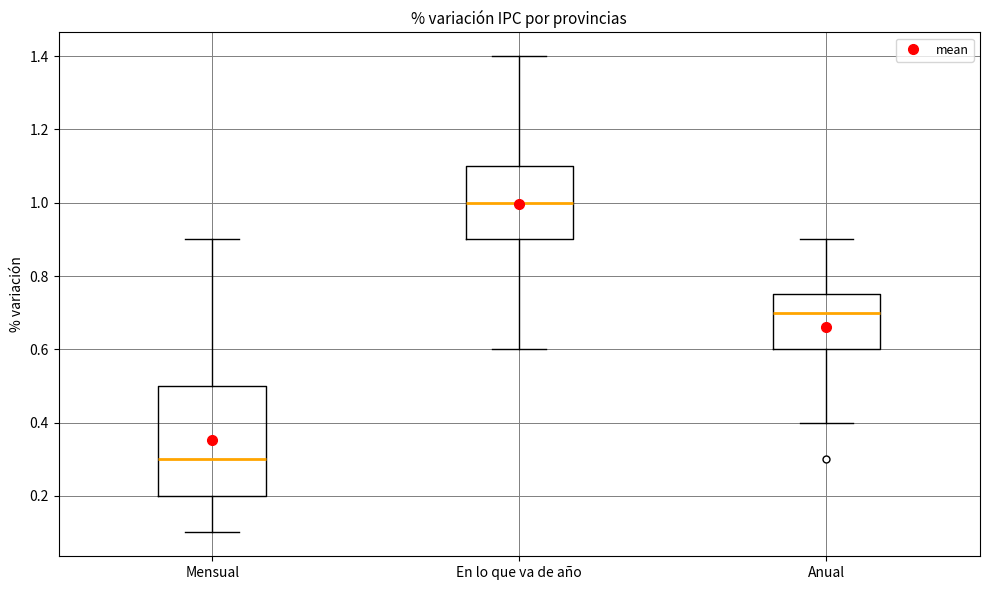

Which box's median line is the highest?

En lo que va de año